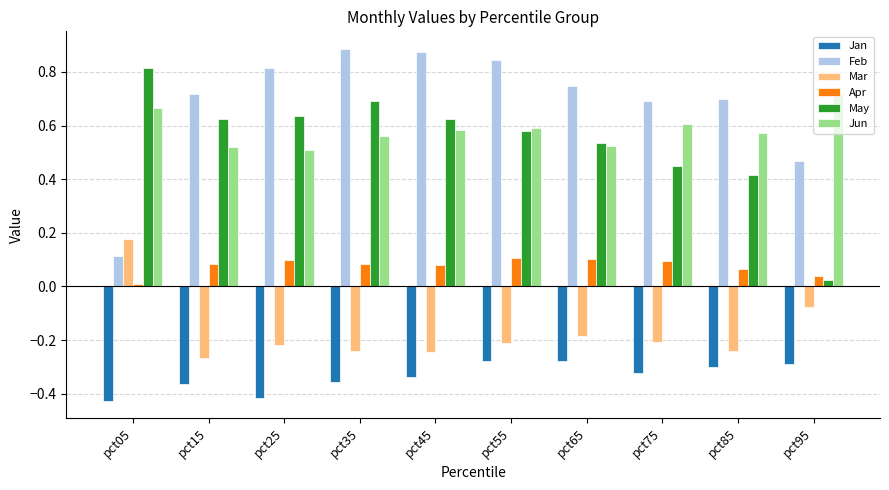

True or false: Apr has a value of 0.1 at pct95.

False